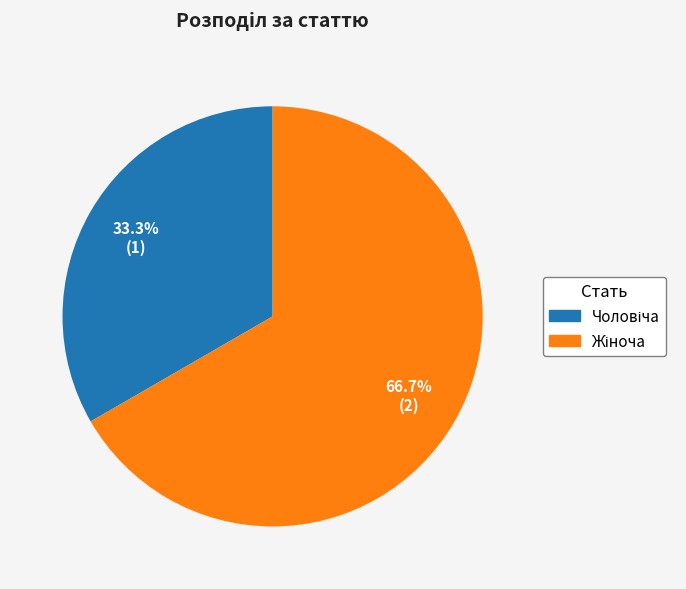

Is there any slice that represents more than half of the pie?

Yes